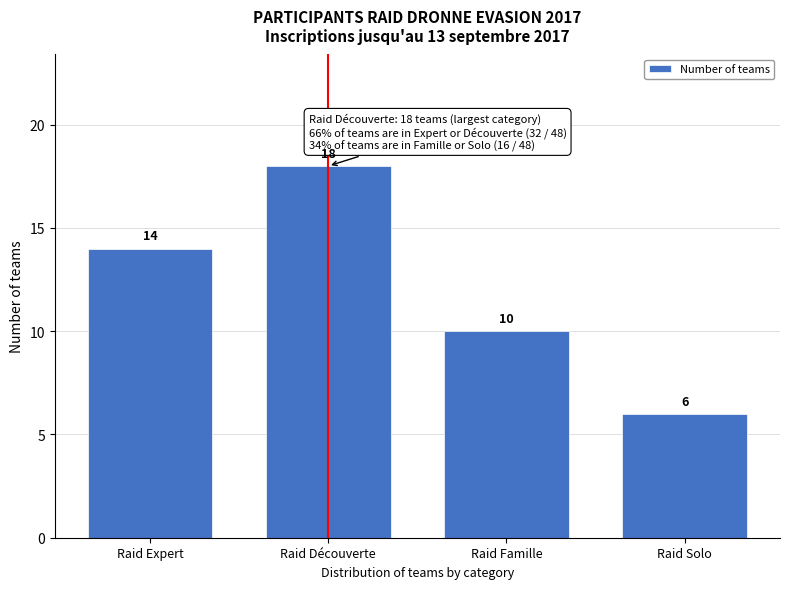

Reading left to right, what are all the values shown in this chart?

Raid Expert=14	Raid Découverte=18	Raid Famille=10	Raid Solo=6